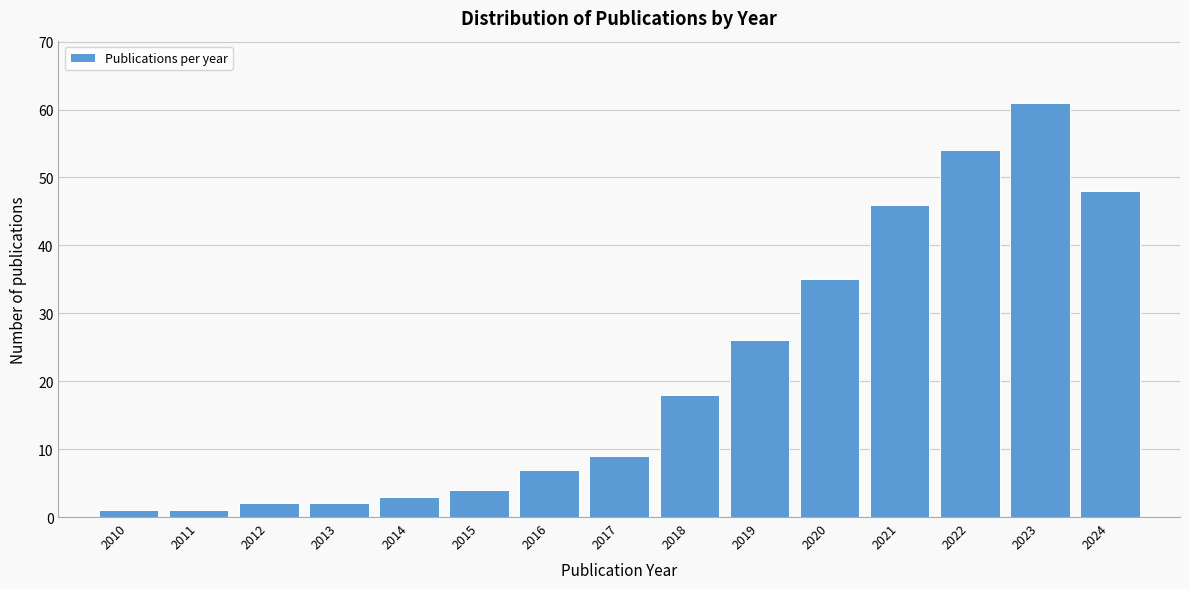

Reading left to right, transcribe all the data shown in this chart.

2010=1	2011=1	2012=2	2013=2	2014=3	2015=4	2016=7	2017=9	2018=18	2019=26	2020=35	2021=46	2022=54	2023=61	2024=48